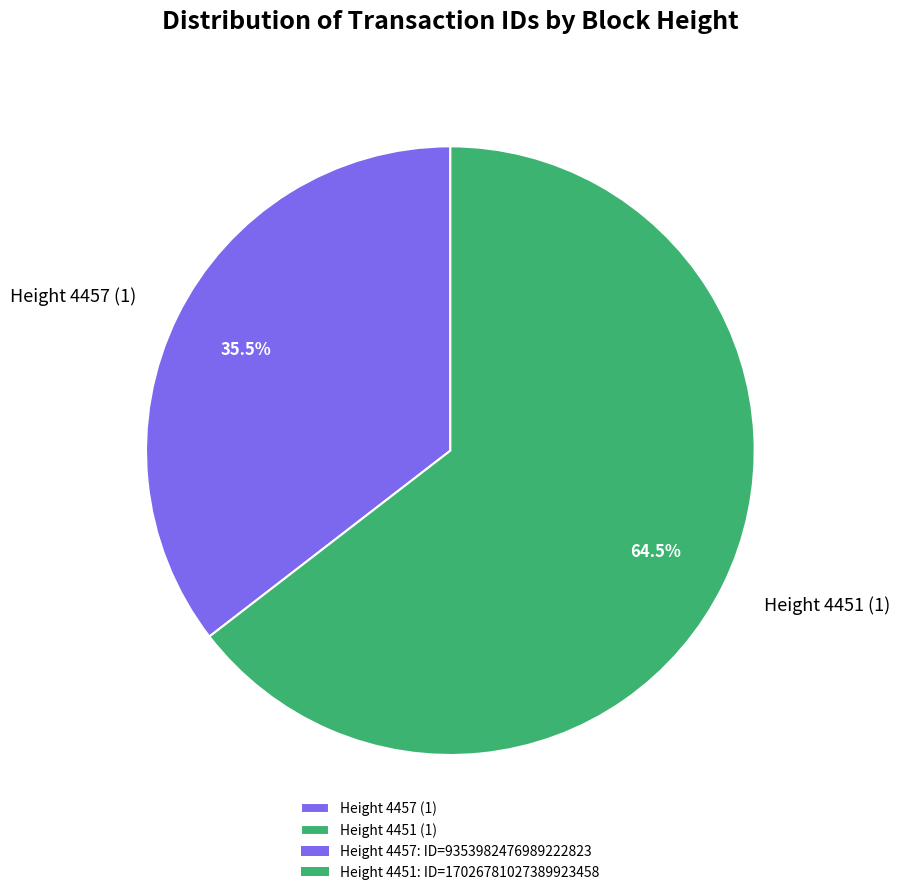

To the nearest percent, what is the average slice percentage?

50%